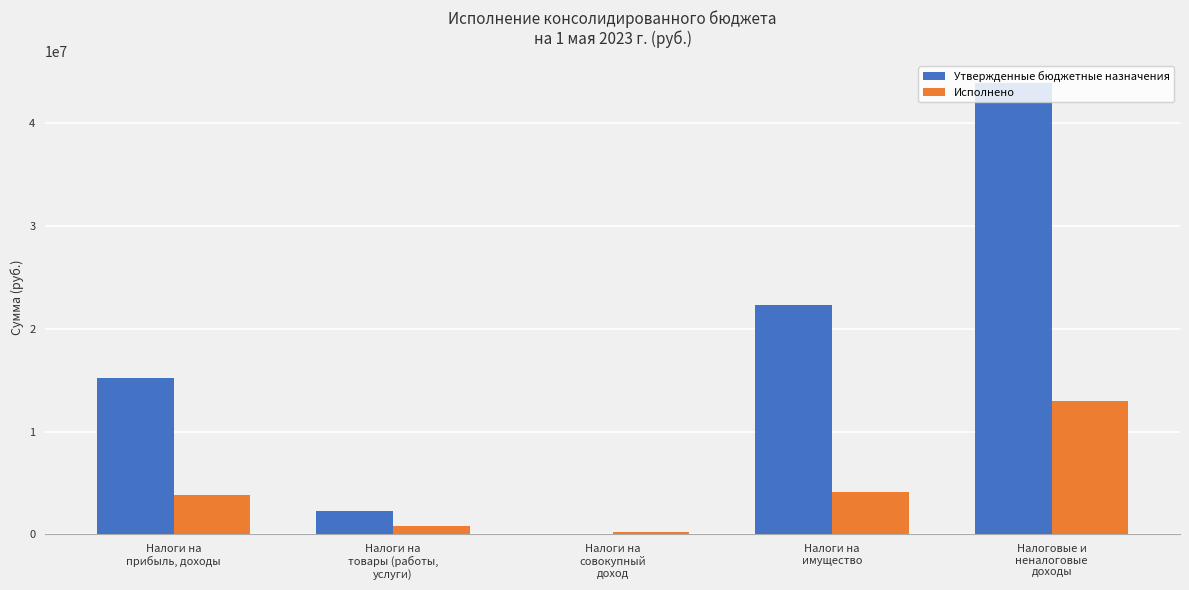

What is the greatest value displayed?

43813500.0